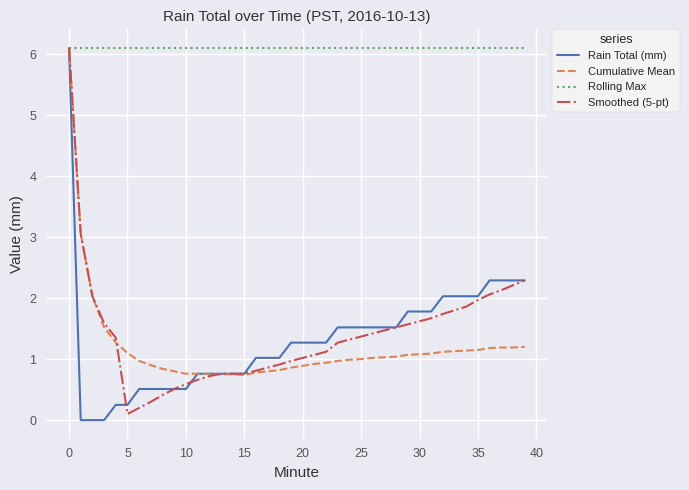

What is the maximum value for Cumulative Mean?

6.1